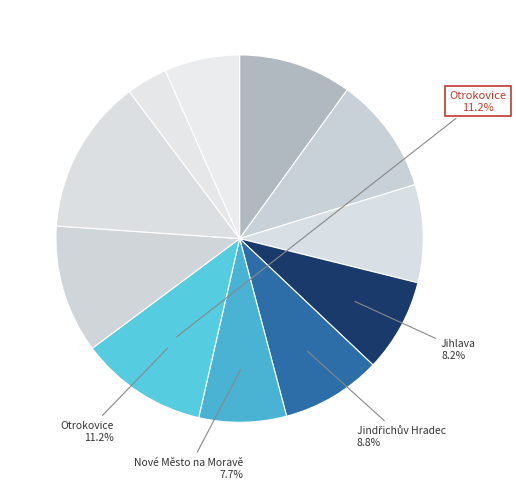

To the nearest percent, what is the average slice percentage?

9%